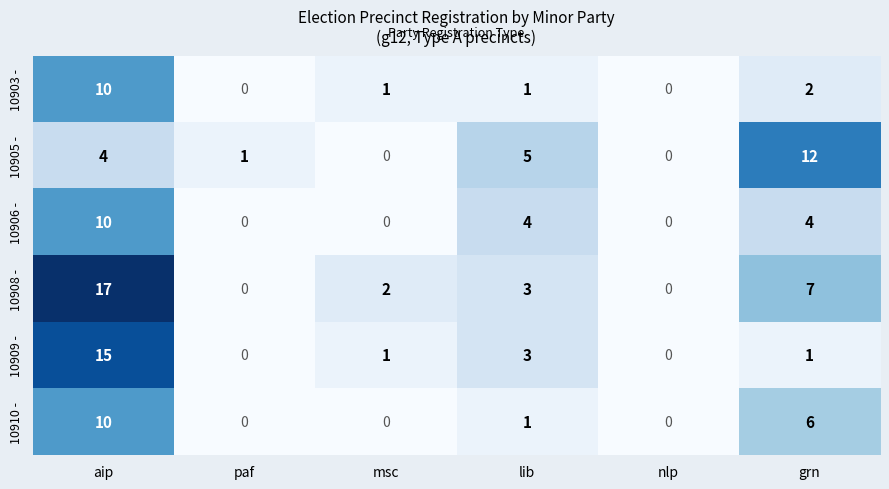

What is the sum of the 10906 - values at nlp and lib?

4